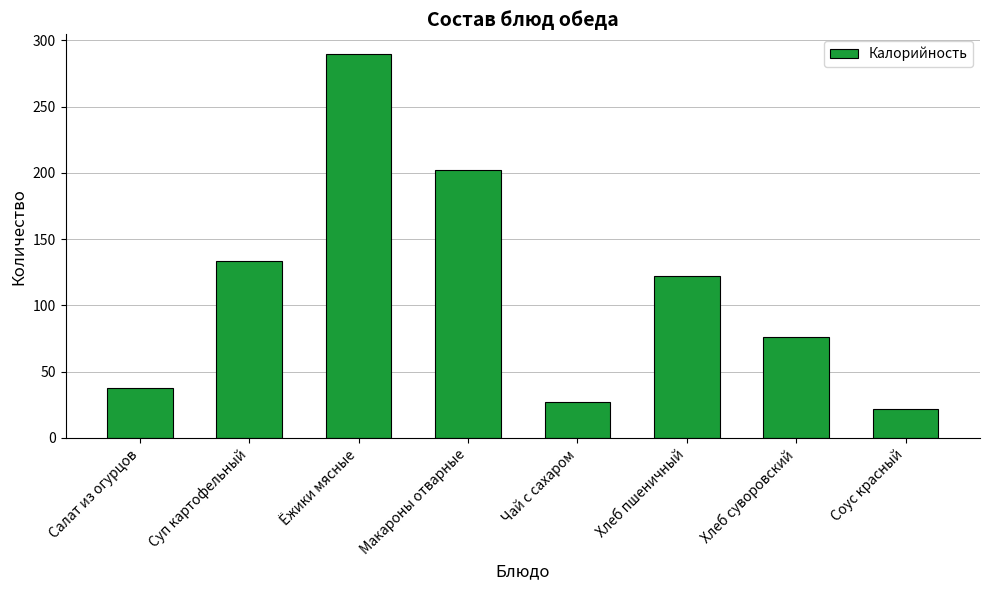

Are the bars grouped side by side (vs. stacked)?

No